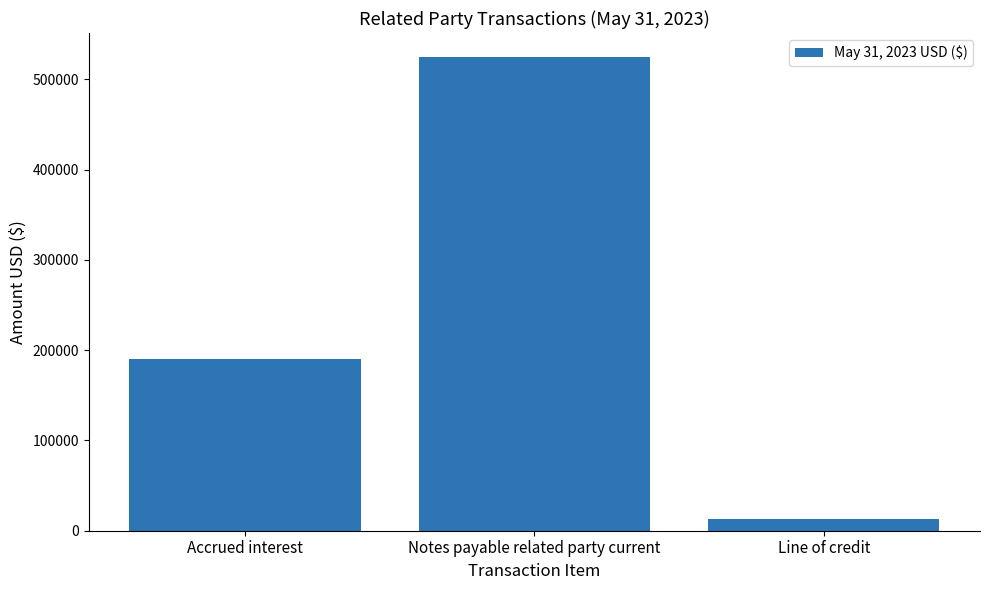

Between Accrued interest and Notes payable related party current, which is larger?

Notes payable related party current